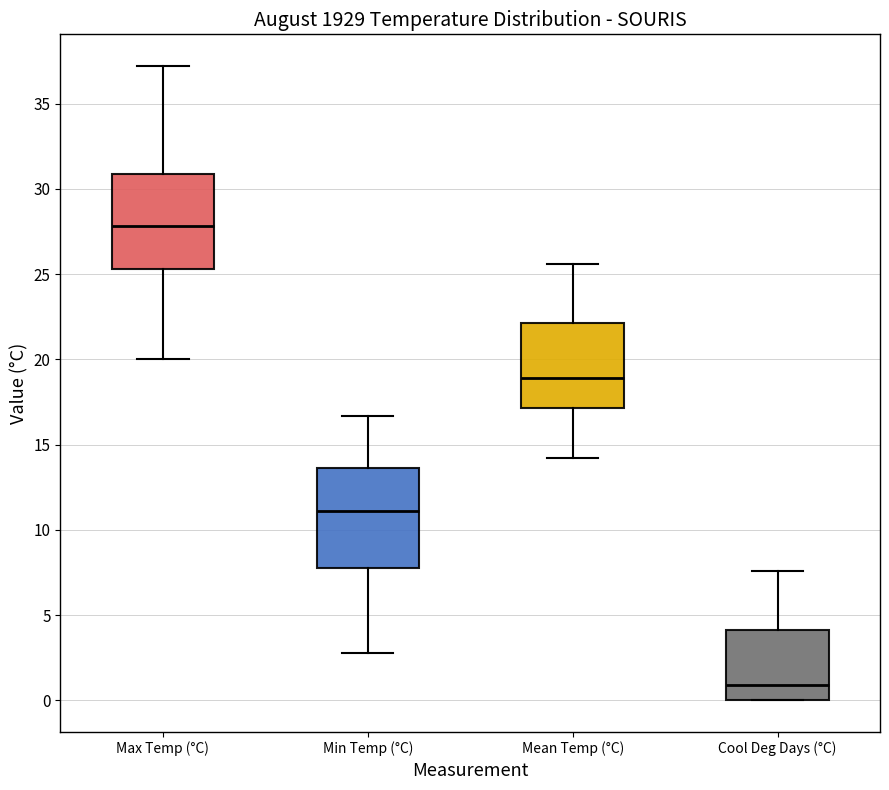

Reading left to right, transcribe this box plot: for each box, give where its median line is, the range the box spans, and where its two whiskers end, as read against the y-axis. The values are not printed on the chart, so give them approximately, as read against the axis.

Max Temp (°C): median 28.0, box 25.5 to 31.0, whiskers 20.0 to 37.0
Min Temp (°C): median 11.0, box 8.0 to 13.5, whiskers 3.0 to 16.5
Mean Temp (°C): median 19.0, box 17.0 to 22.0, whiskers 14.0 to 25.5
Cool Deg Days (°C): median 1.0, box 0.0 to 4.0, whiskers 0.0 to 7.5